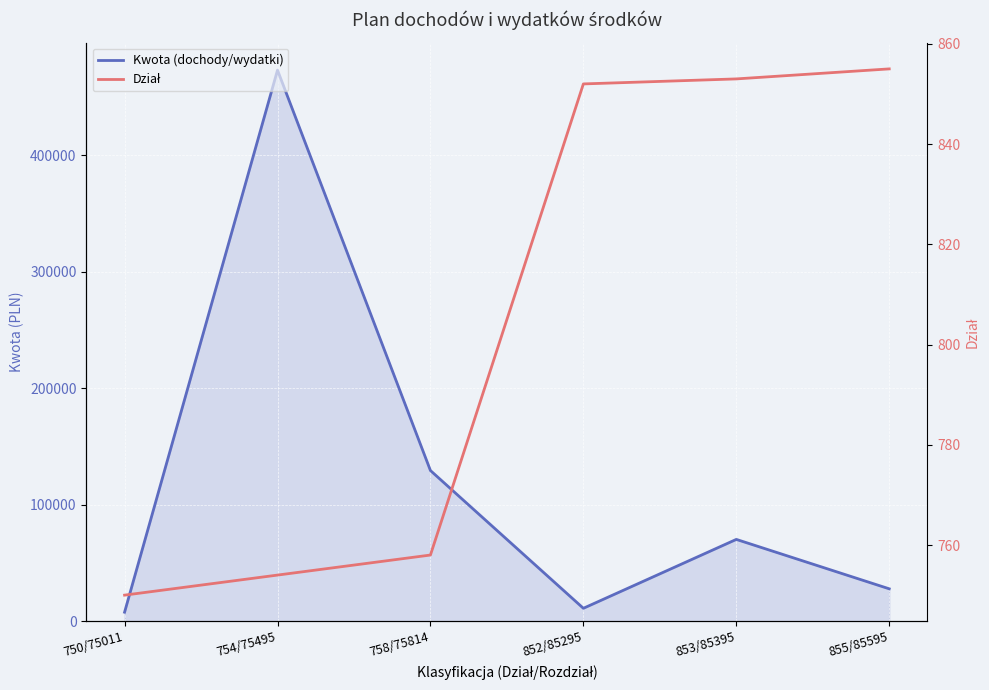

At 754/75495, list the series in order from largest to smallest.

Kwota (dochody/wydatki), Dział